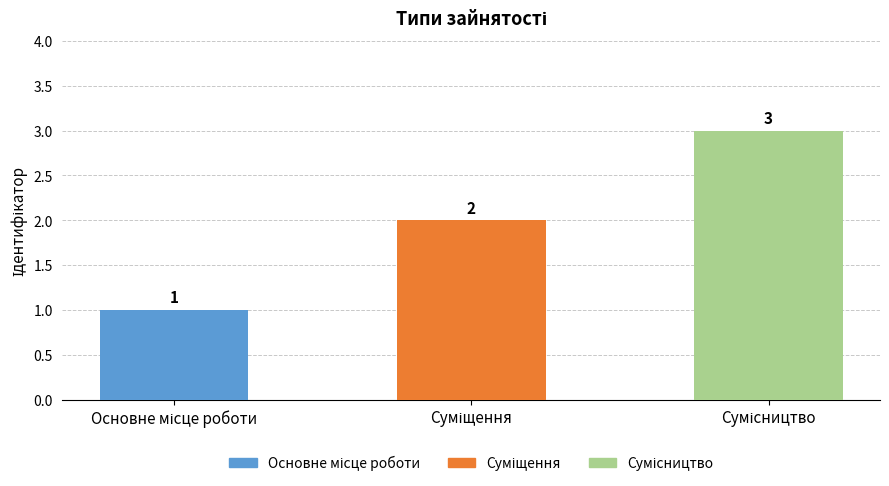

What is the value of the 2nd bar from the left?

2